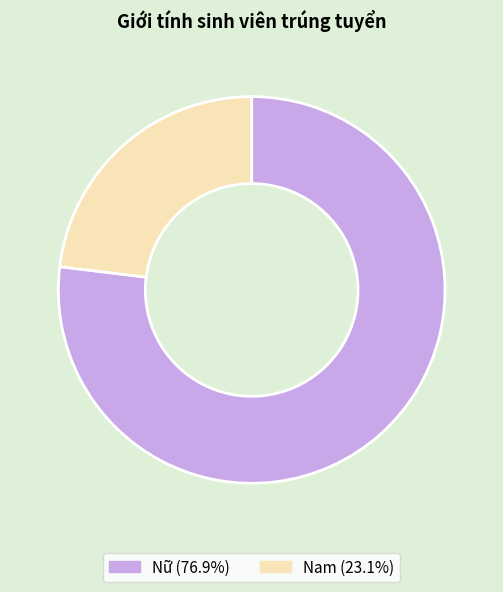

Which category has the biggest portion of the pie?

Nữ